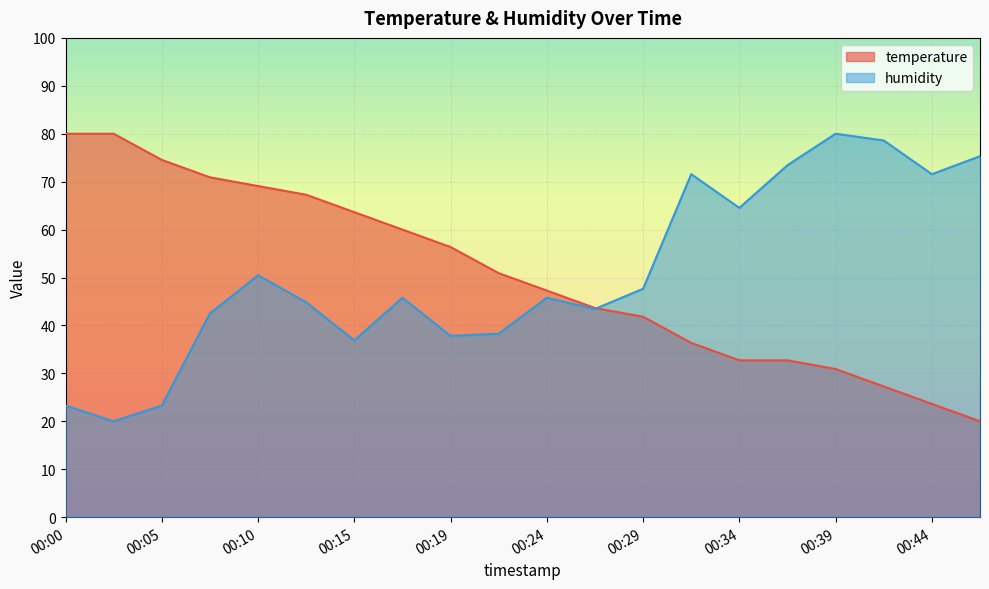

At which category is the sum across all series the highest?

00:10